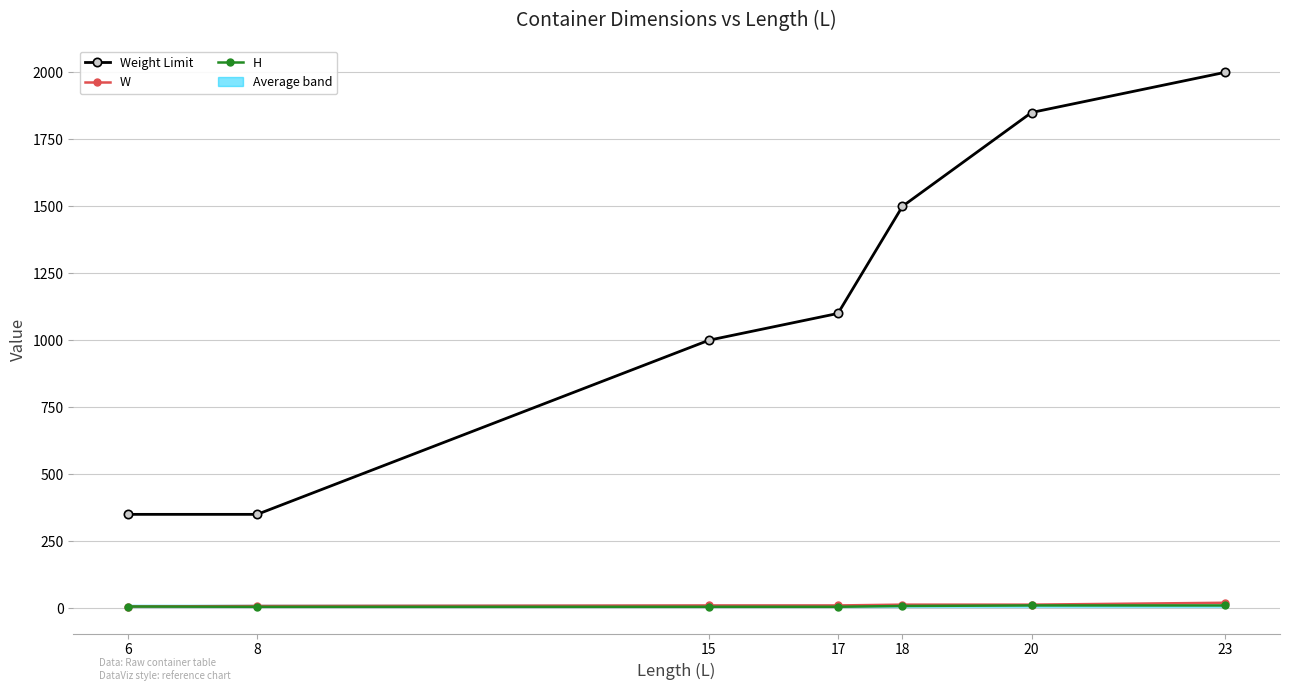

What is the greatest value displayed?

2000